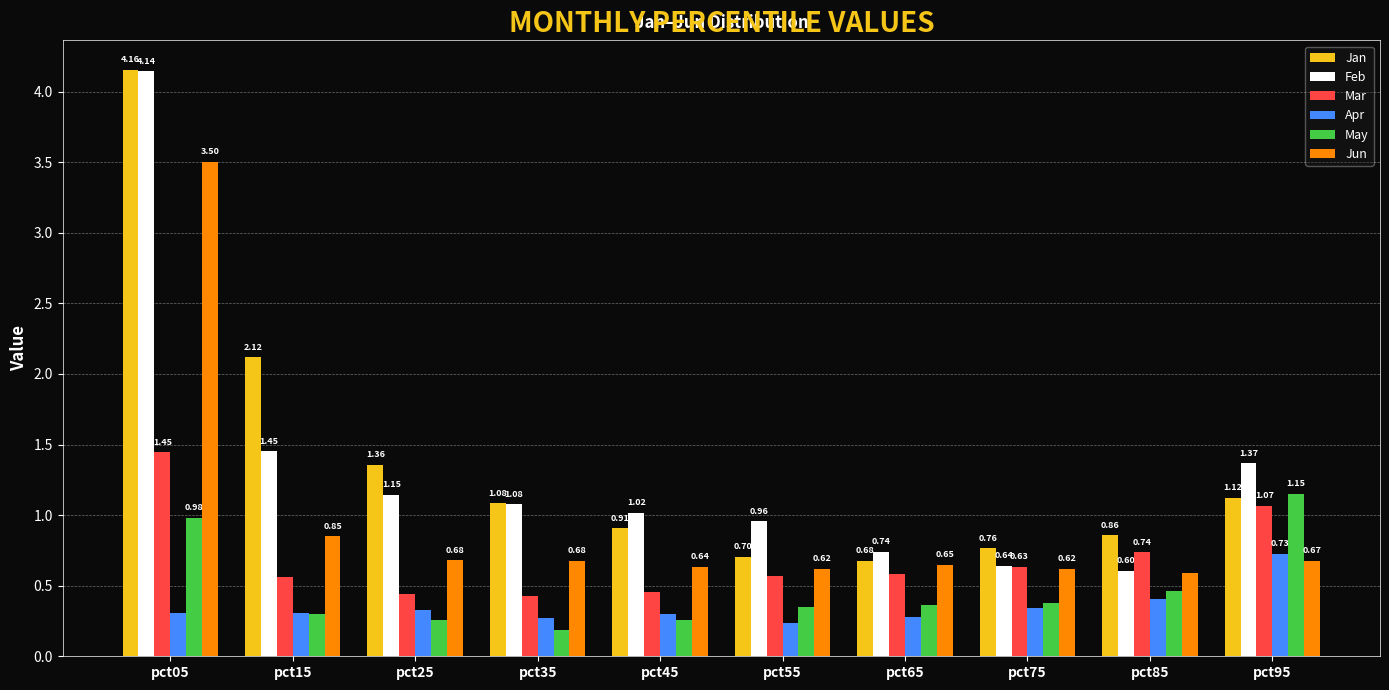

What is the sum of all Jan values?

13.7